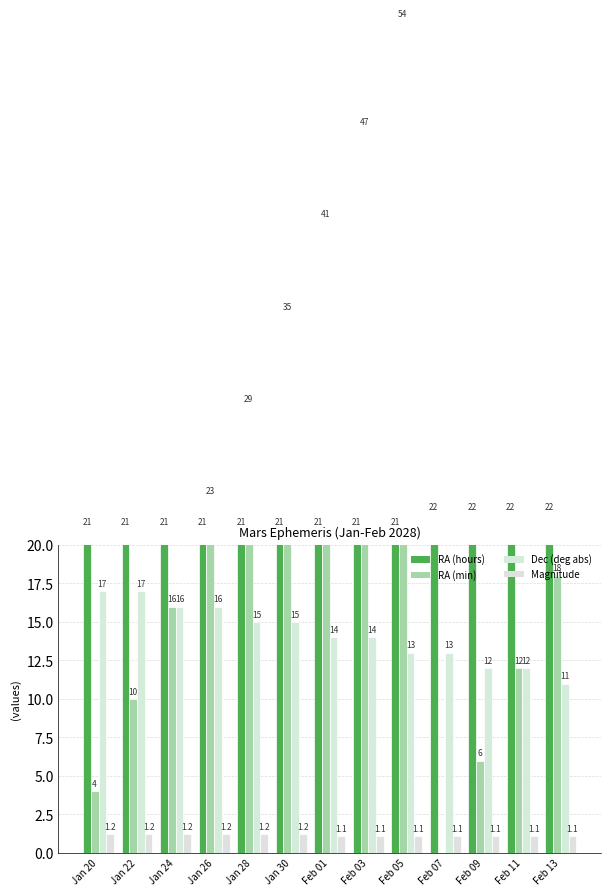

What is the label of the 9th bar from the left?

Feb 05